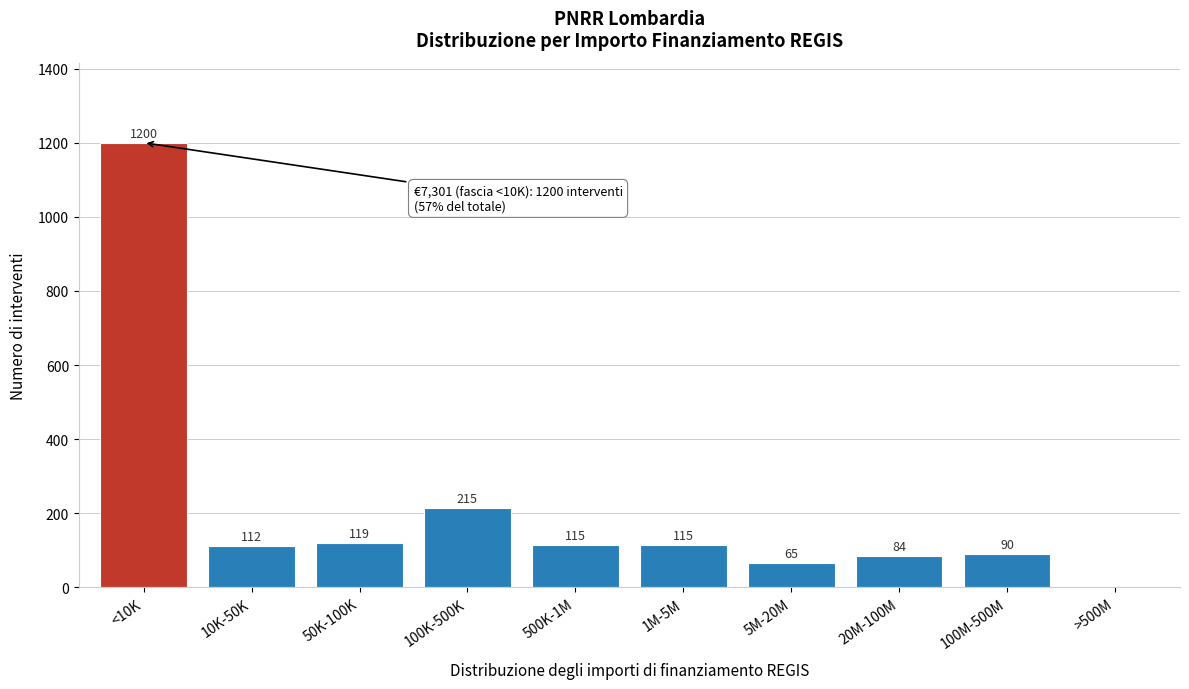

Reading left to right, list all the values displayed in this chart.

<10K=1200	10K-50K=112	50K-100K=119	100K-500K=215	500K-1M=115	1M-5M=115	5M-20M=65	20M-100M=84	100M-500M=90	>500M=0